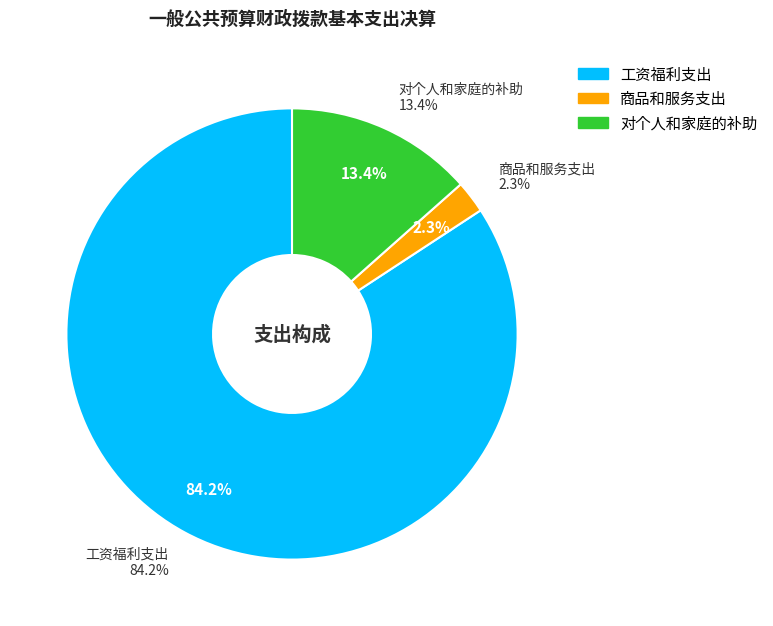

The 工资福利支出 slice represents 77% of the pie. True or false?

False